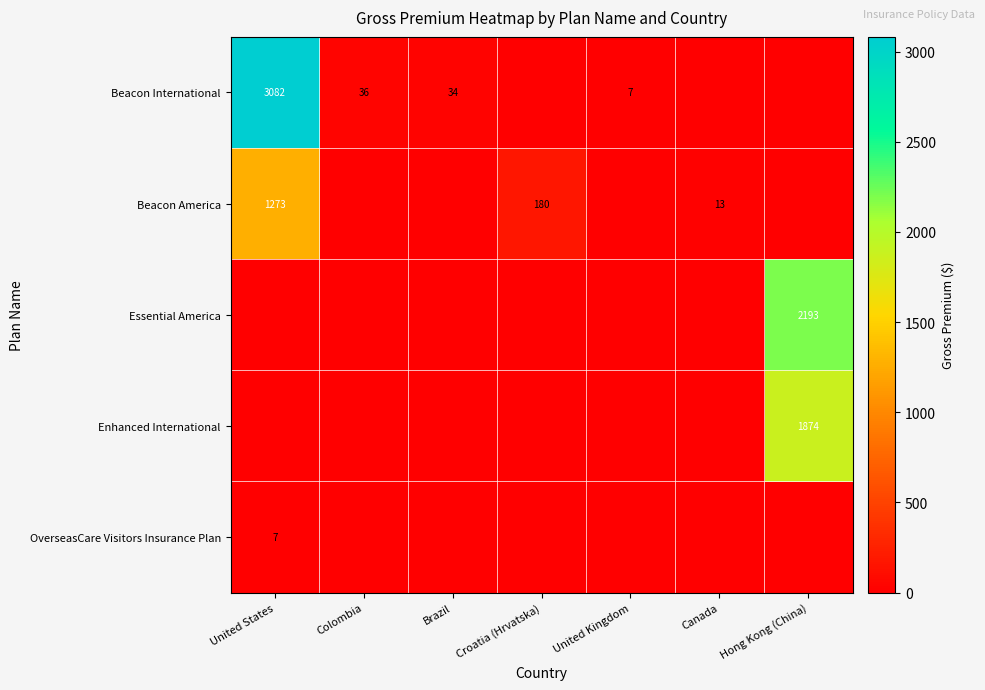

Is it true that Beacon America equals 4 at Canada?

False